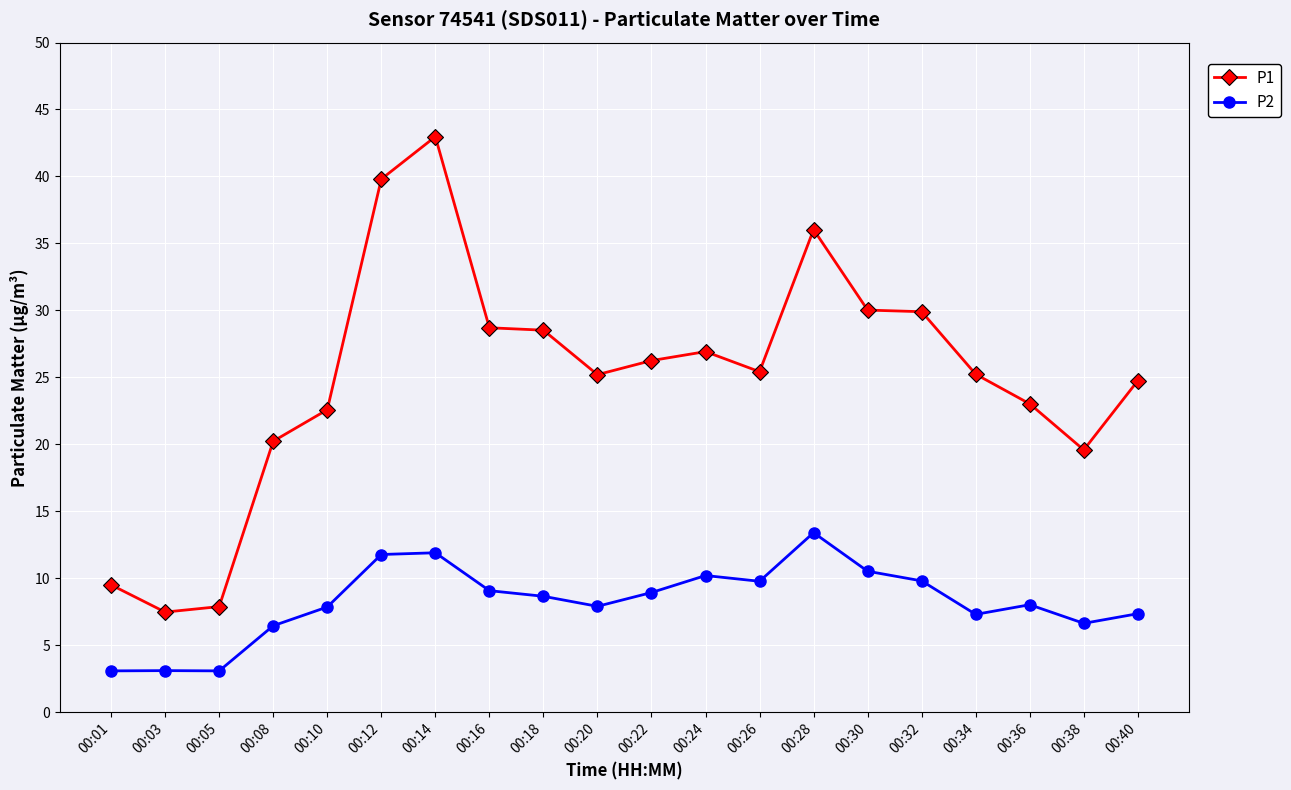

True or false: P2 has more than 0 interior local peaks.

True